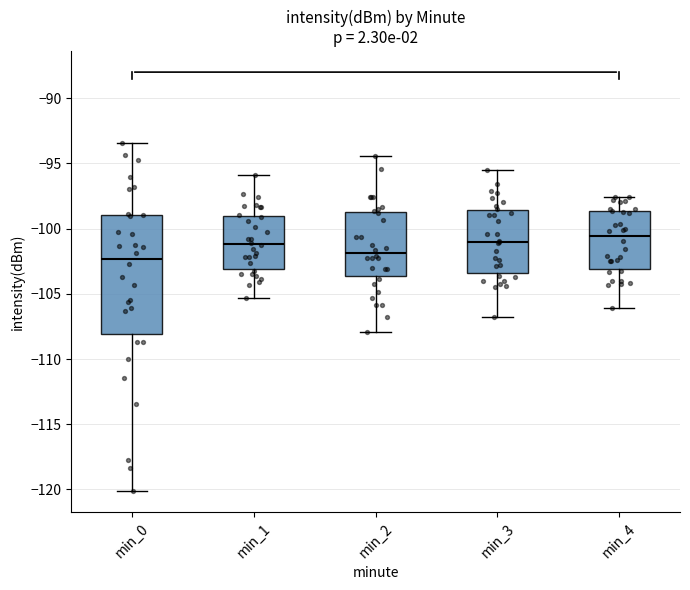

Where does the upper whisker of the box for min_3 end on the y-axis? The values are not printed on the chart, so give them approximately, as read against the axis.

-95.5